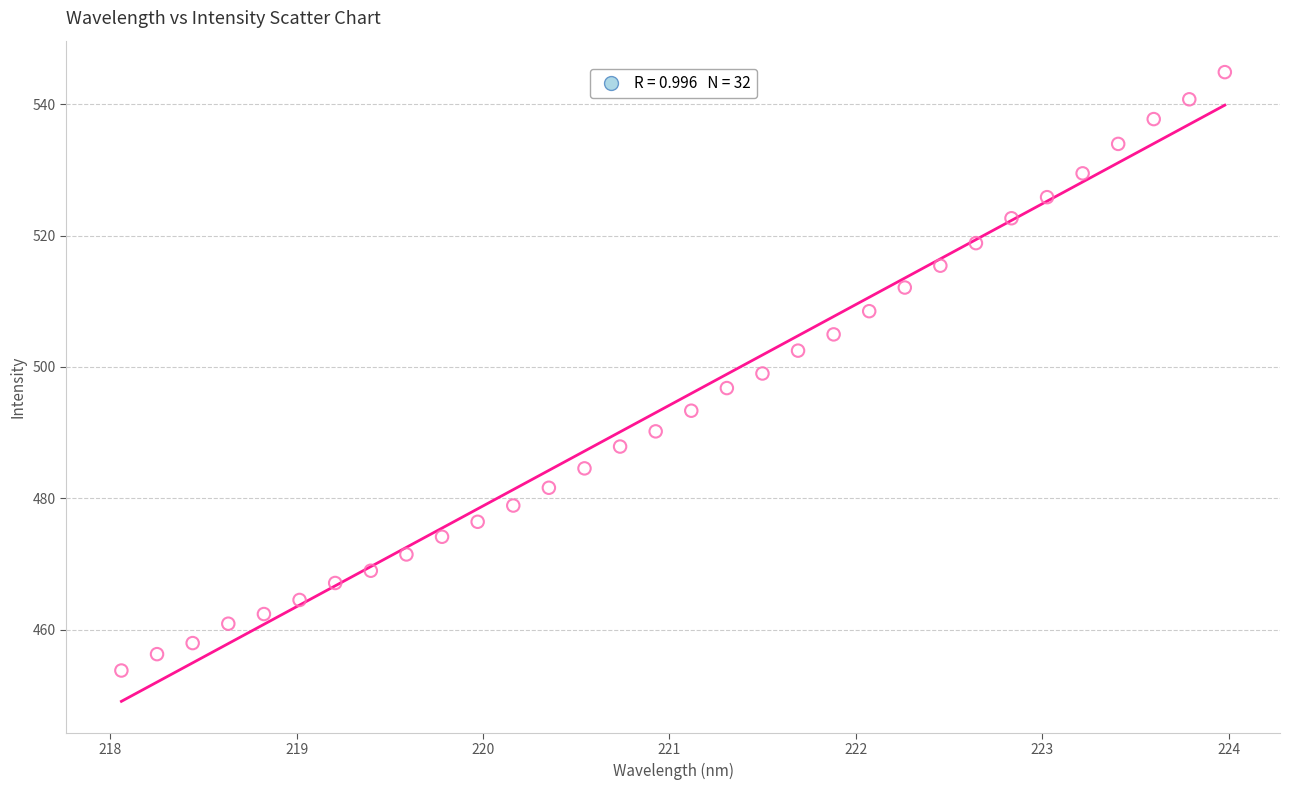

What is the range of X values (max minus min)?

5.9